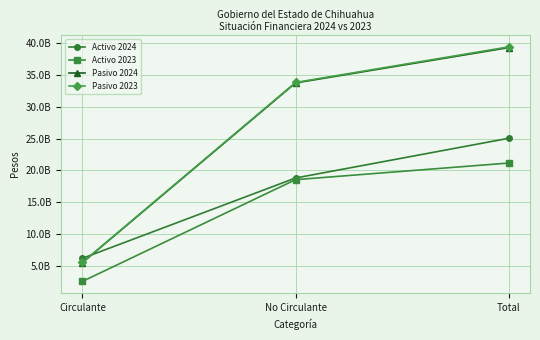

Reading left to right, transcribe all the data shown in this chart.

Activo 2024: Circulante=6225945634	No Circulante=18818216982	Total=25044162616
Activo 2023: Circulante=2607013905	No Circulante=18556844906	Total=21163858812
Pasivo 2024: Circulante=5539276344	No Circulante=33714792391	Total=39254068735
Pasivo 2023: Circulante=5578350544	No Circulante=33788909898	Total=39367260442